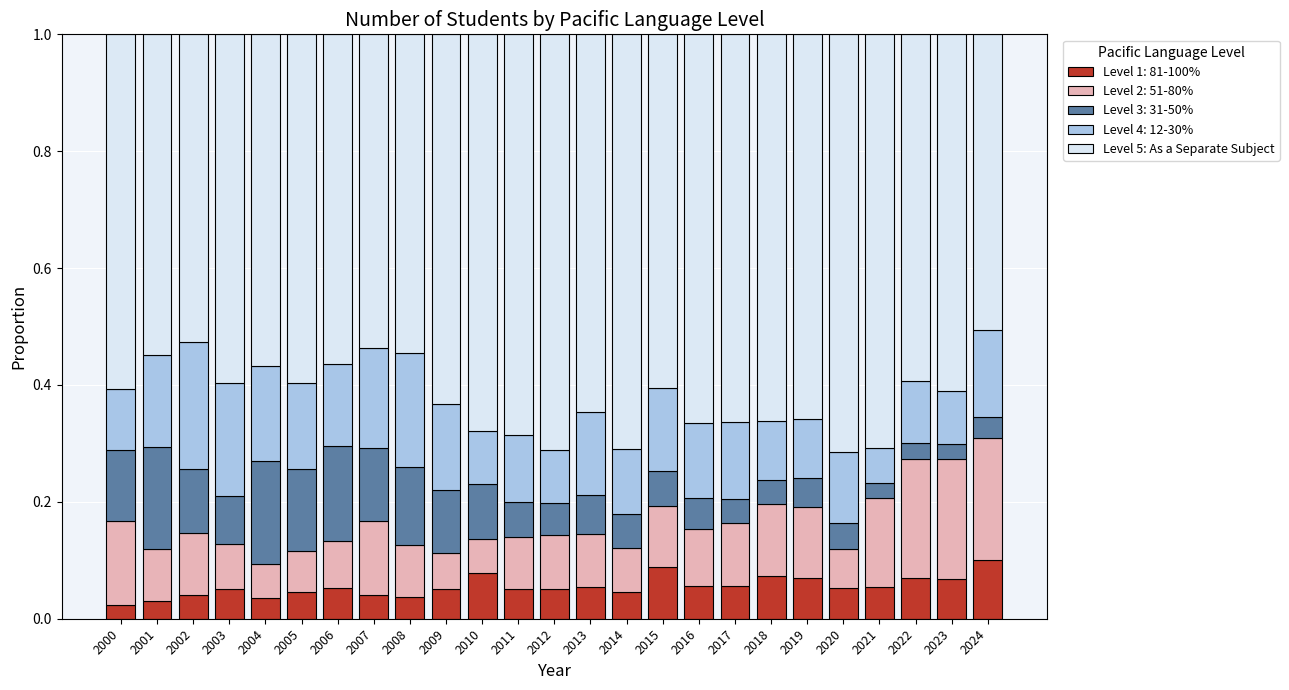

Count the Level 1: 81-100% values in the range 0 to 1.

25